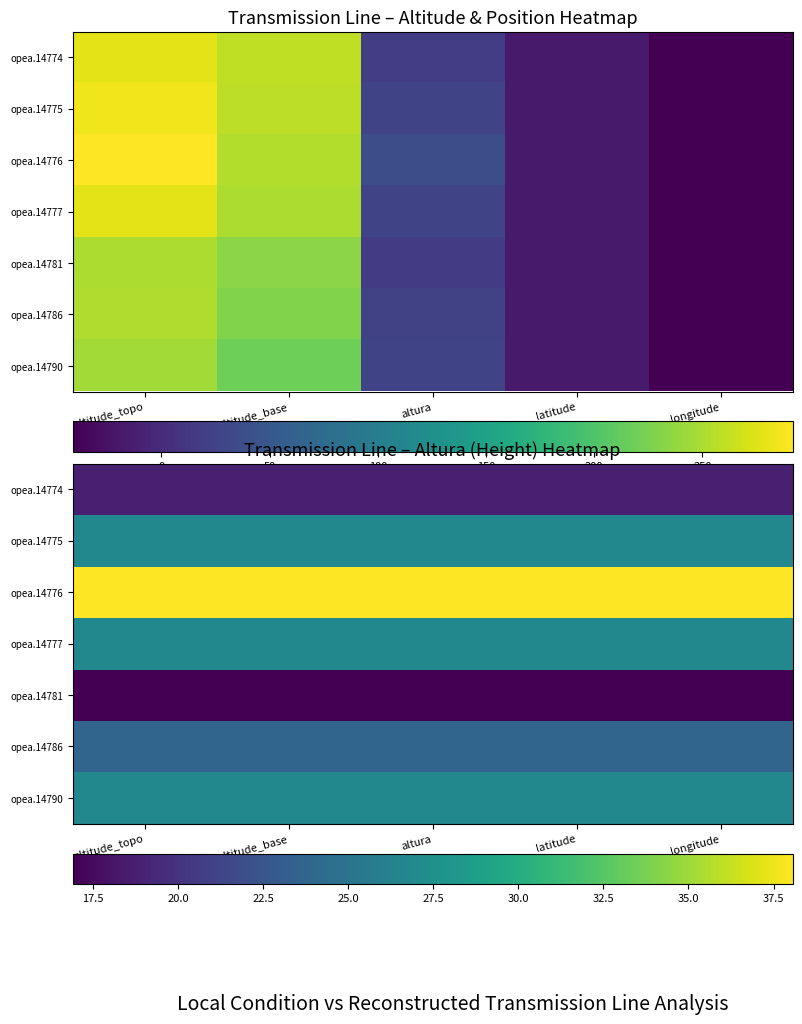

The opea.14786 series shows 42.4 at altitude_base. True or false?

False